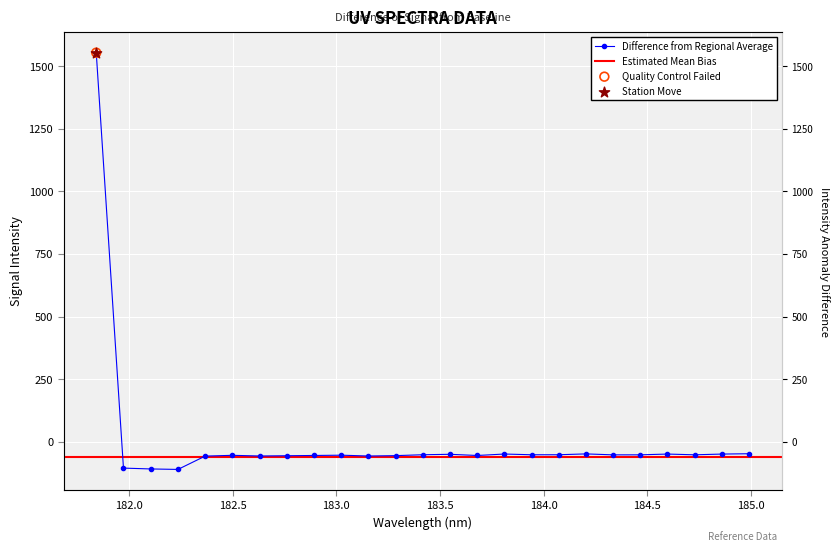

What is the change in value from 182.6299929592 to 184.7290361848?

+4.7